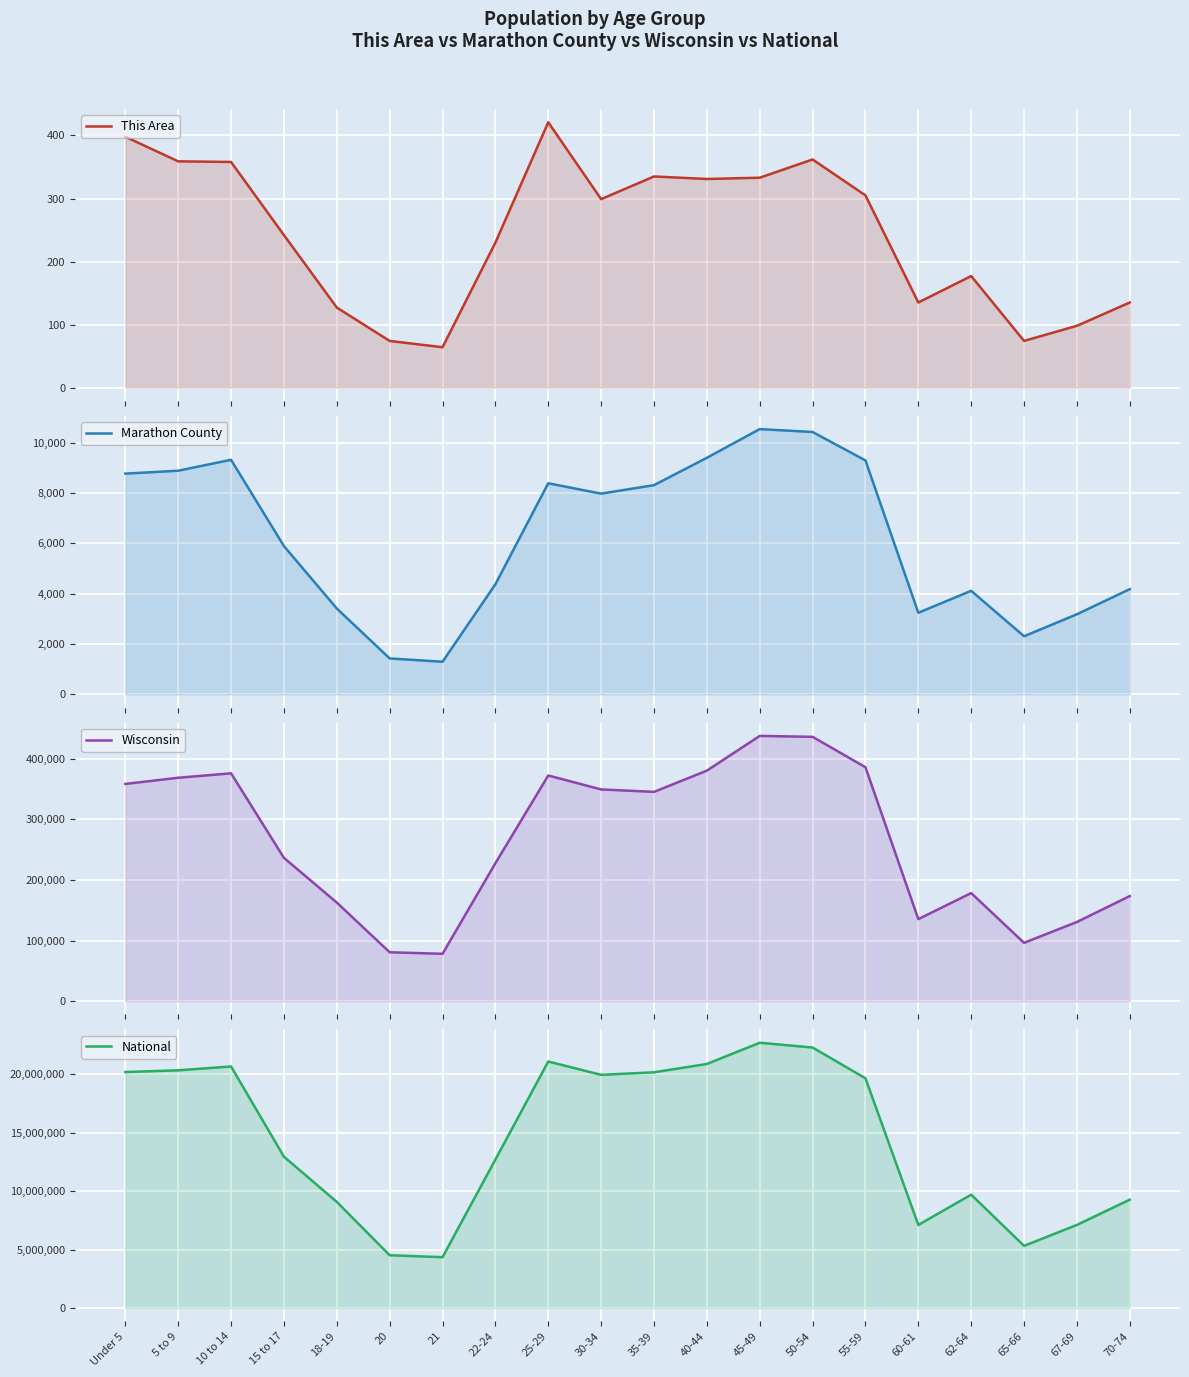

Count the number of data series in this chart.

4